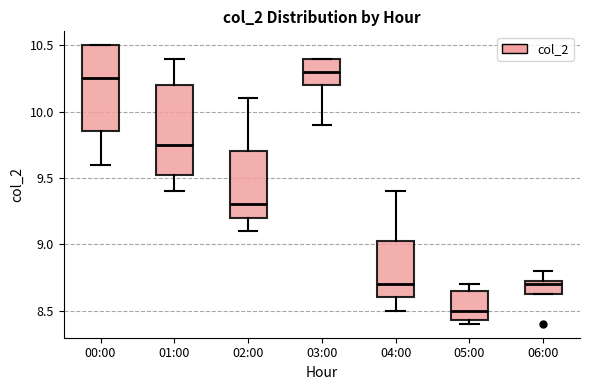

Where does the upper whisker of the box for 05:00 end on the y-axis? The values are not printed on the chart, so give them approximately, as read against the axis.

8.70